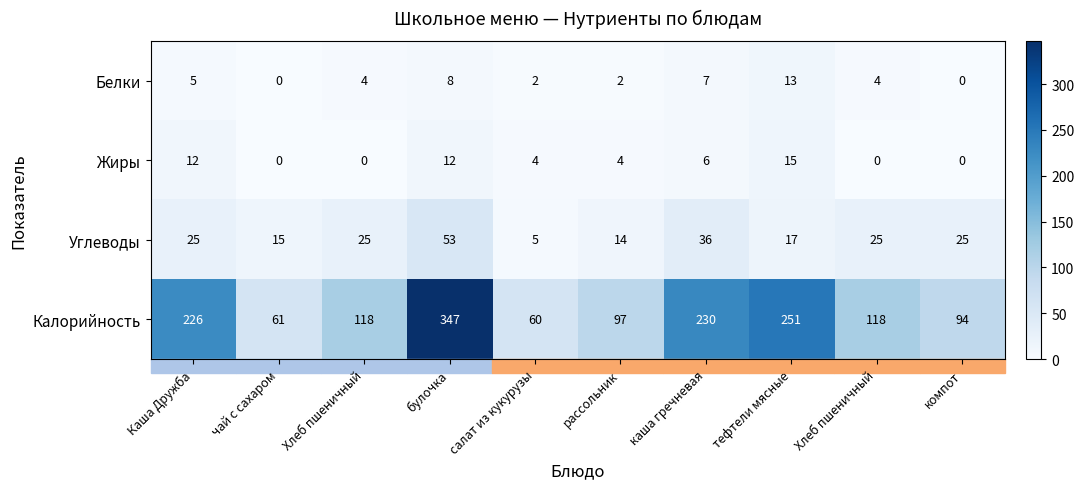

Reading left to right, transcribe all the data shown in this chart.

Белки: Каша Дружба=5	чай с сахаром=0	Хлеб пшеничный=4	булочка=8	салат из кукурузы=2	рассольник=2	каша гречневая=7	тефтели мясные=13	Хлеб пшеничный=4	компот=0
Жиры: Каша Дружба=12	чай с сахаром=0	Хлеб пшеничный=0	булочка=12	салат из кукурузы=4	рассольник=4	каша гречневая=6	тефтели мясные=15	Хлеб пшеничный=0	компот=0
Углеводы: Каша Дружба=25	чай с сахаром=15	Хлеб пшеничный=25	булочка=53	салат из кукурузы=5	рассольник=14	каша гречневая=36	тефтели мясные=17	Хлеб пшеничный=25	компот=25
Калорийность: Каша Дружба=226	чай с сахаром=61	Хлеб пшеничный=118	булочка=347	салат из кукурузы=60	рассольник=97	каша гречневая=230	тефтели мясные=251	Хлеб пшеничный=118	компот=94